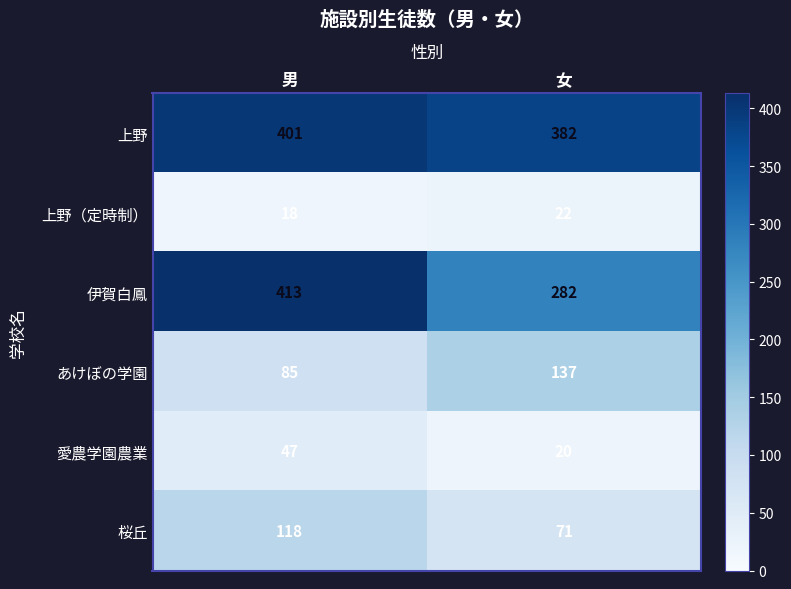

Which series has the largest total across all categories?

上野